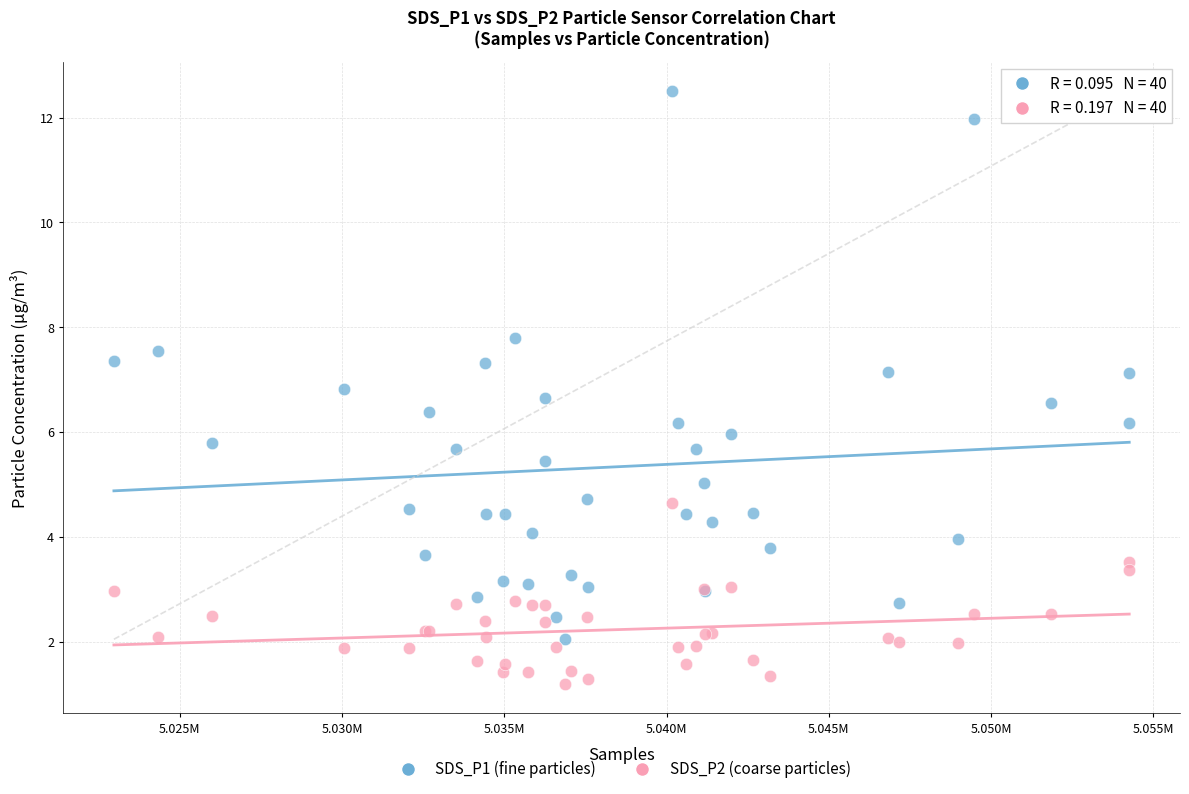

What is the X range (max minus min) for the scatter plot?

31288.0